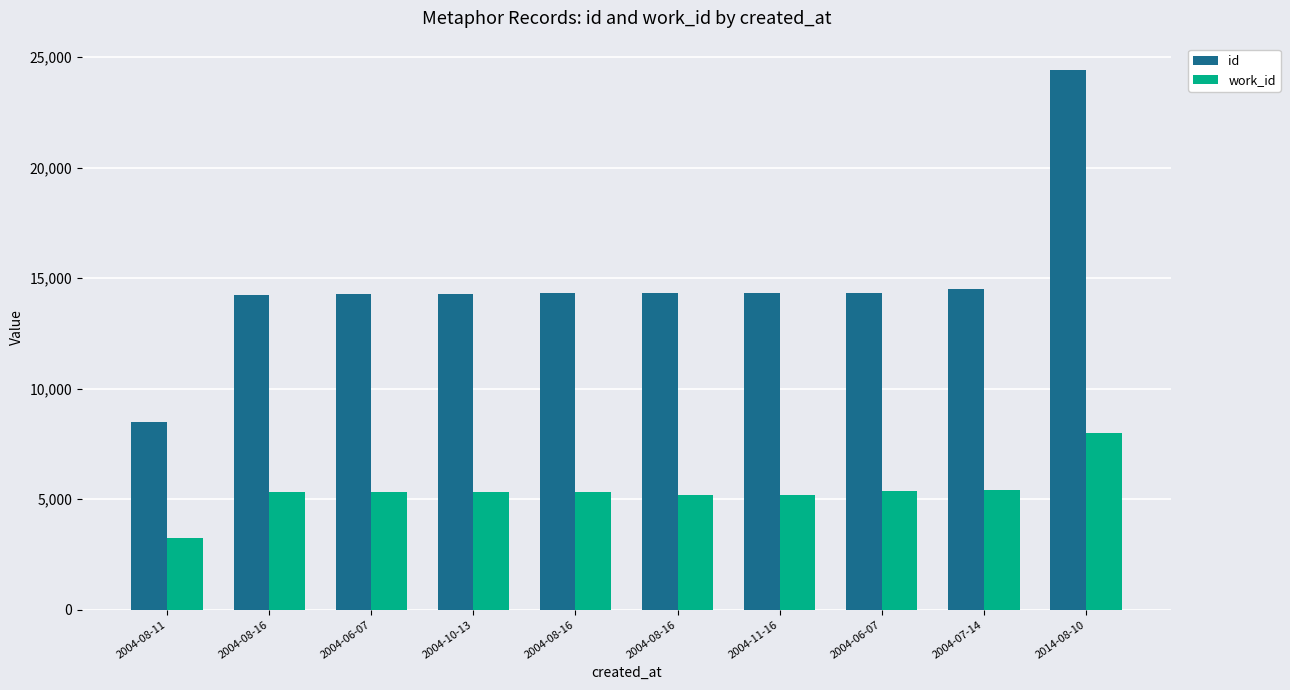

What are all the series names shown in the legend?

id, work_id